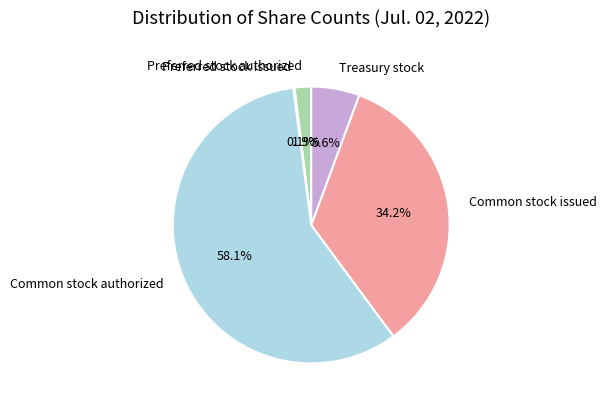

Is there a majority slice in this chart?

Yes